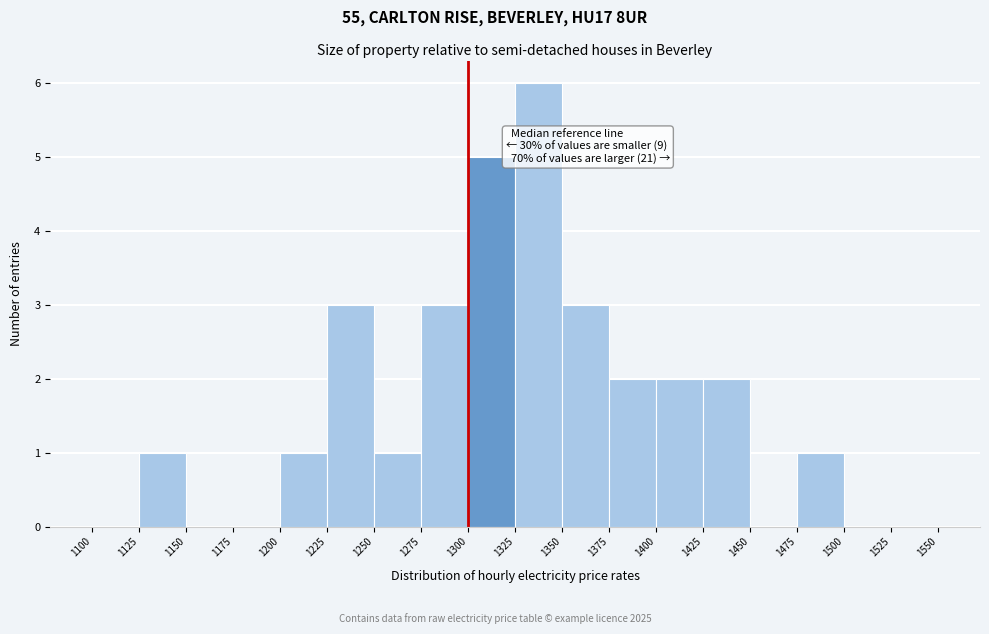

Over which range of the x-axis is the bar tallest?

1325 to 1350